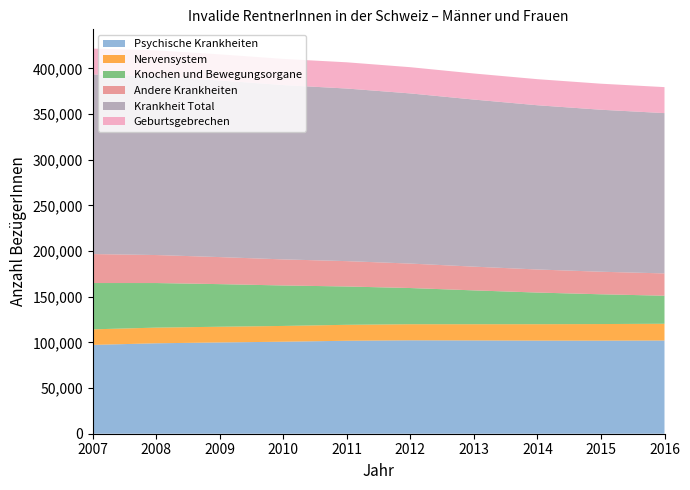

Reading left to right, what are all the values shown in this chart?

Psychische Krankheiten: 97235	99008	99924	100736	101766	102275	102127	101930	101893	102049
Nervensystem: 17022	17148	17192	17255	17470	17612	17760	17980	18170	18336
Knochen und Bewegungsorgane: 50720	48808	46648	44301	41946	39606	37038	34624	32587	30696
Andere Krankheiten: 31716	30654	29608	28553	27765	26780	25983	25265	24690	24417
Krankheit Total: 196693	195618	193372	190845	188947	186273	182908	179799	177340	175498
Geburtsgebrechen: 28237	28446	28536	28629	28713	28704	28555	28543	28503	28445